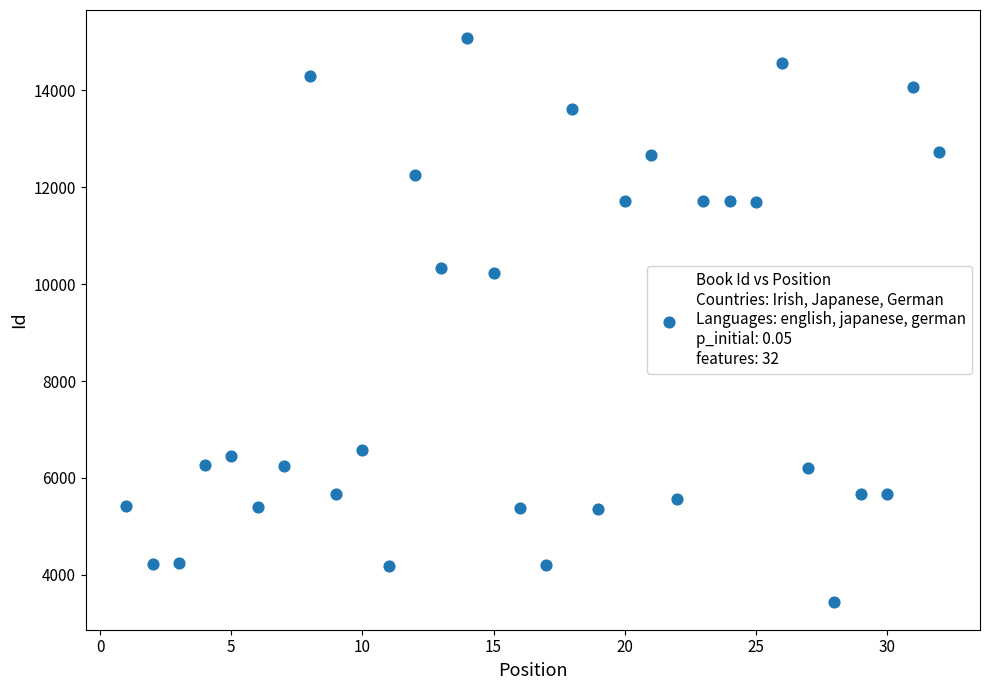

What is the range of Y values (max minus min)?

11627